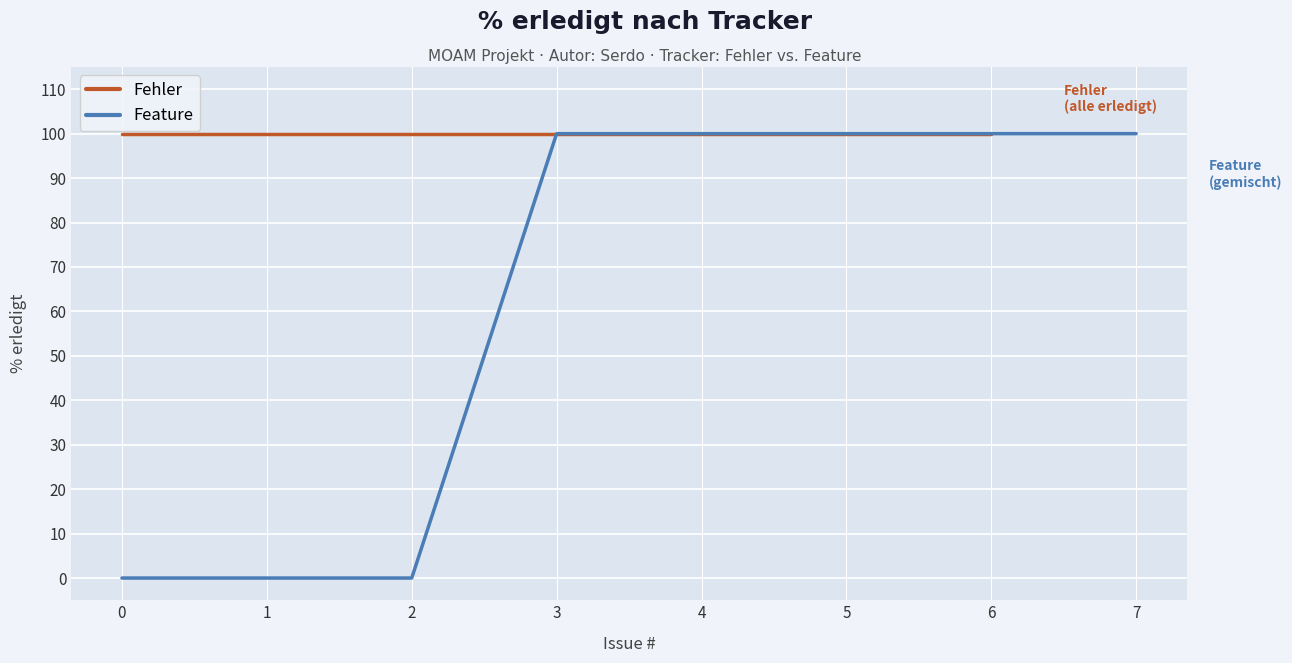

Reading left to right, extract all data points from this chart.

0	0	0	100	100	100	100	100